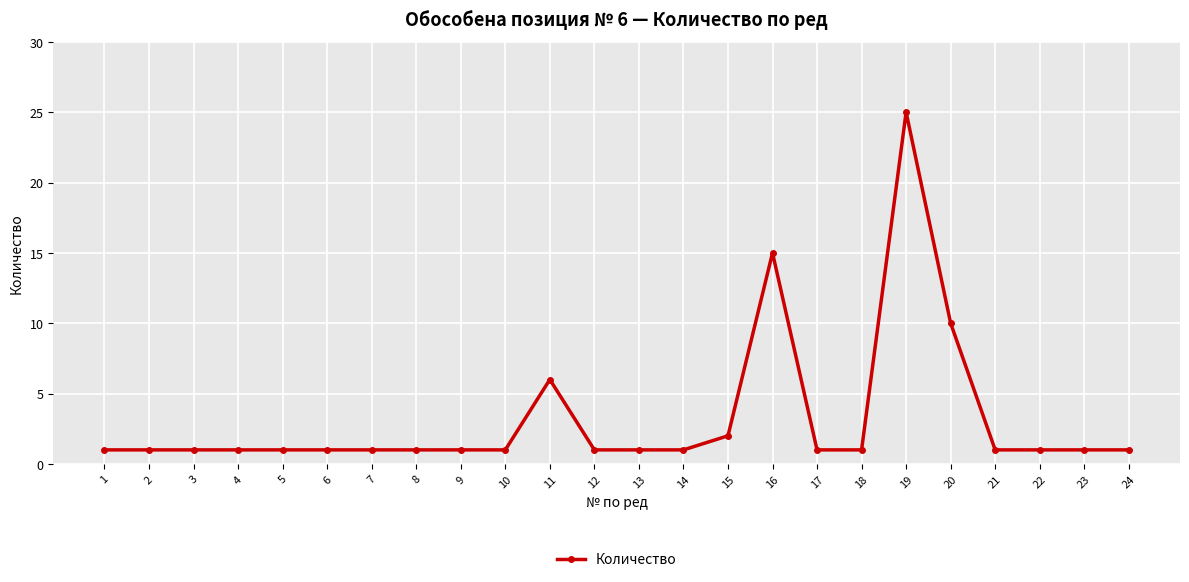

What is the sum of all values?

77